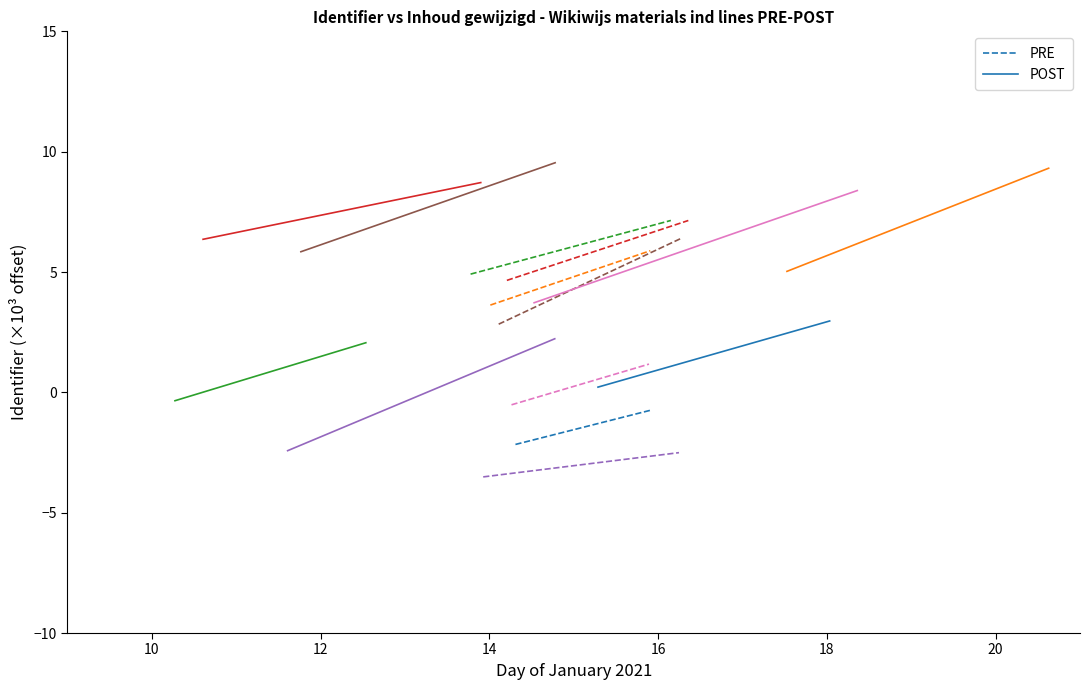

Rank the series by their average value, from highest to lowest.

POST, PRE